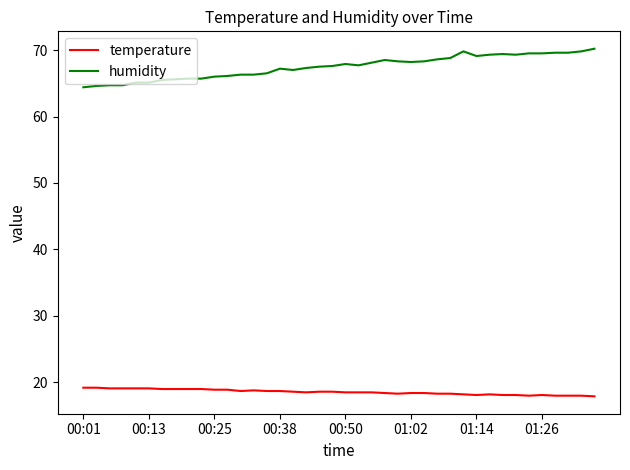

True or false: temperature and humidity cross at least once.

False